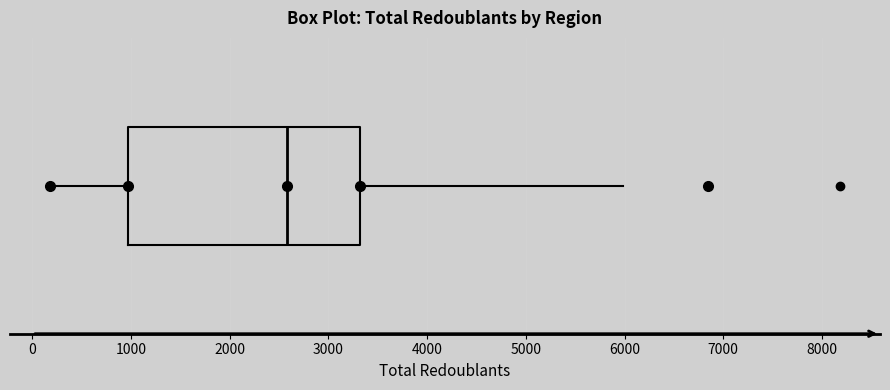

Transcribe this box plot: give where the median line is, the range the box spans, and where the two whiskers end, as read against the x-axis. The values are not printed on the chart, so give them approximately, as read against the axis.

median 2600, box 1000 to 3300, whiskers 200 to 6000